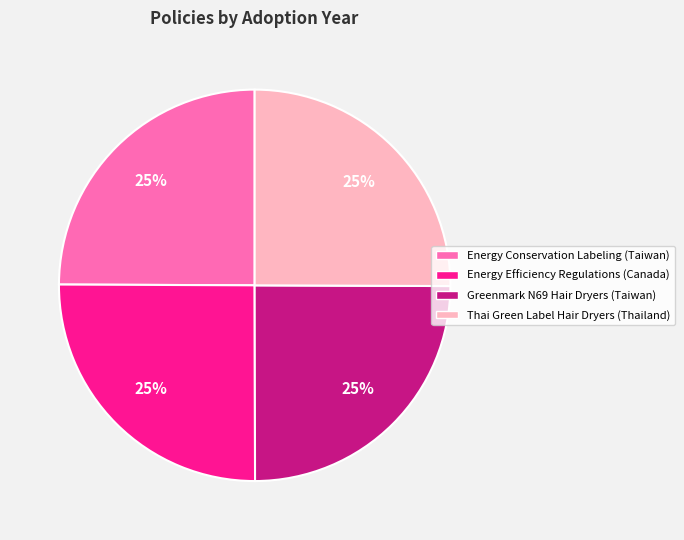

Does Greenmark N69 Hair Dryers (Taiwan) account for over 50% of the chart?

No